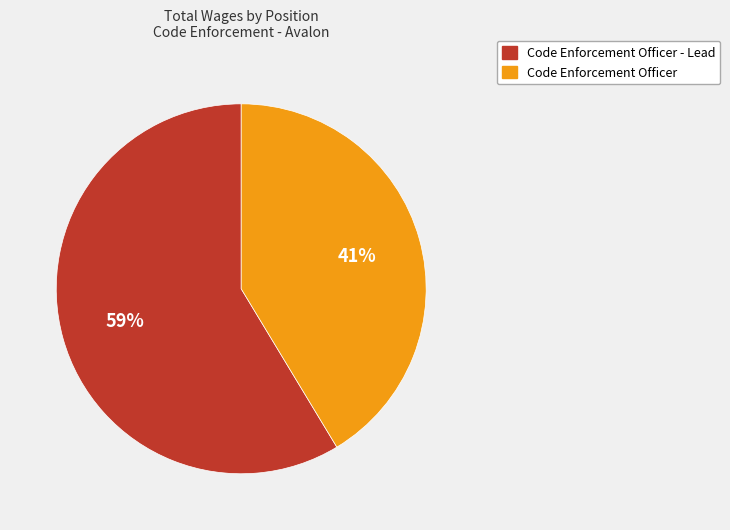

What percentage is the Code Enforcement Officer - Lead slice, to the nearest percent?

59%